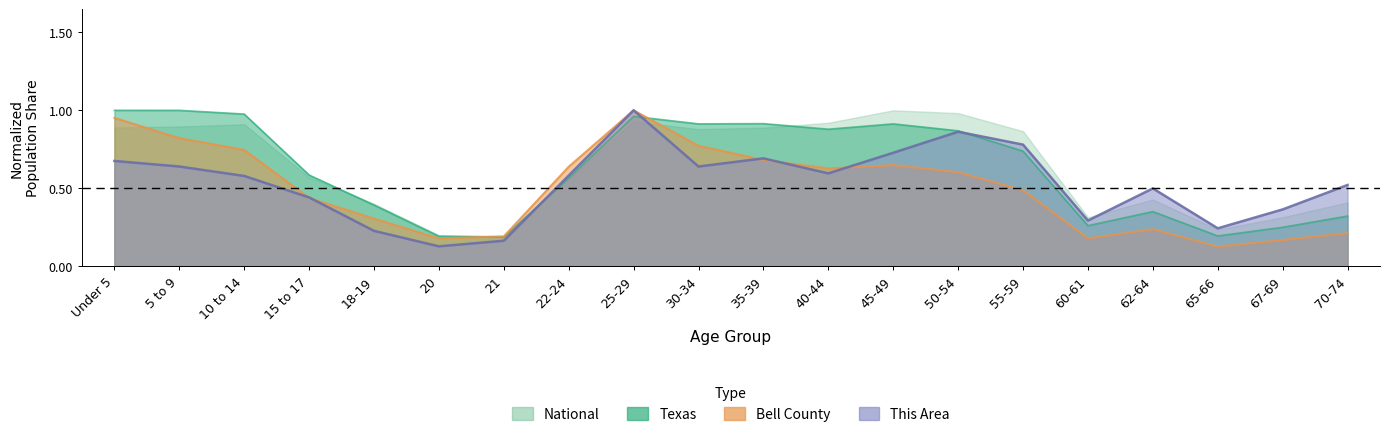

Is it true that This Area equals 0.8 at 70-74?

False